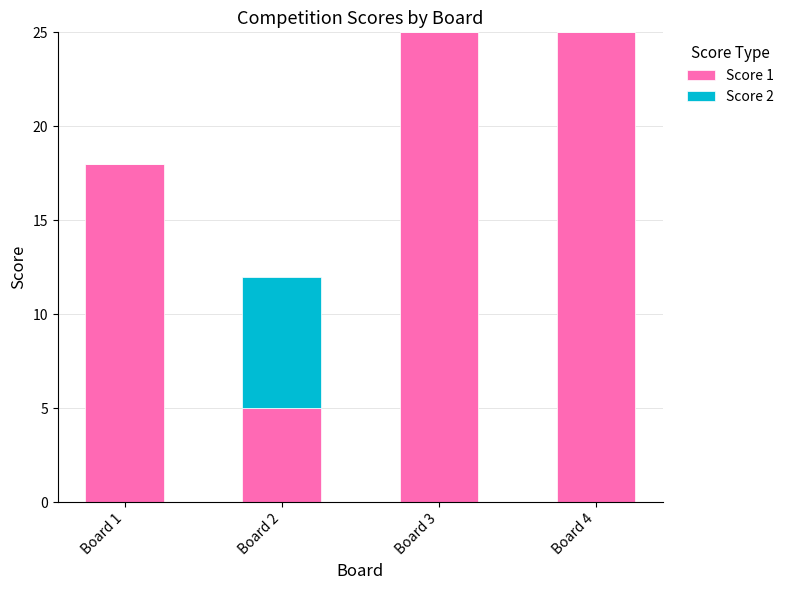

What is the sum of the Score 1 values at Board 2 and Board 4?

30